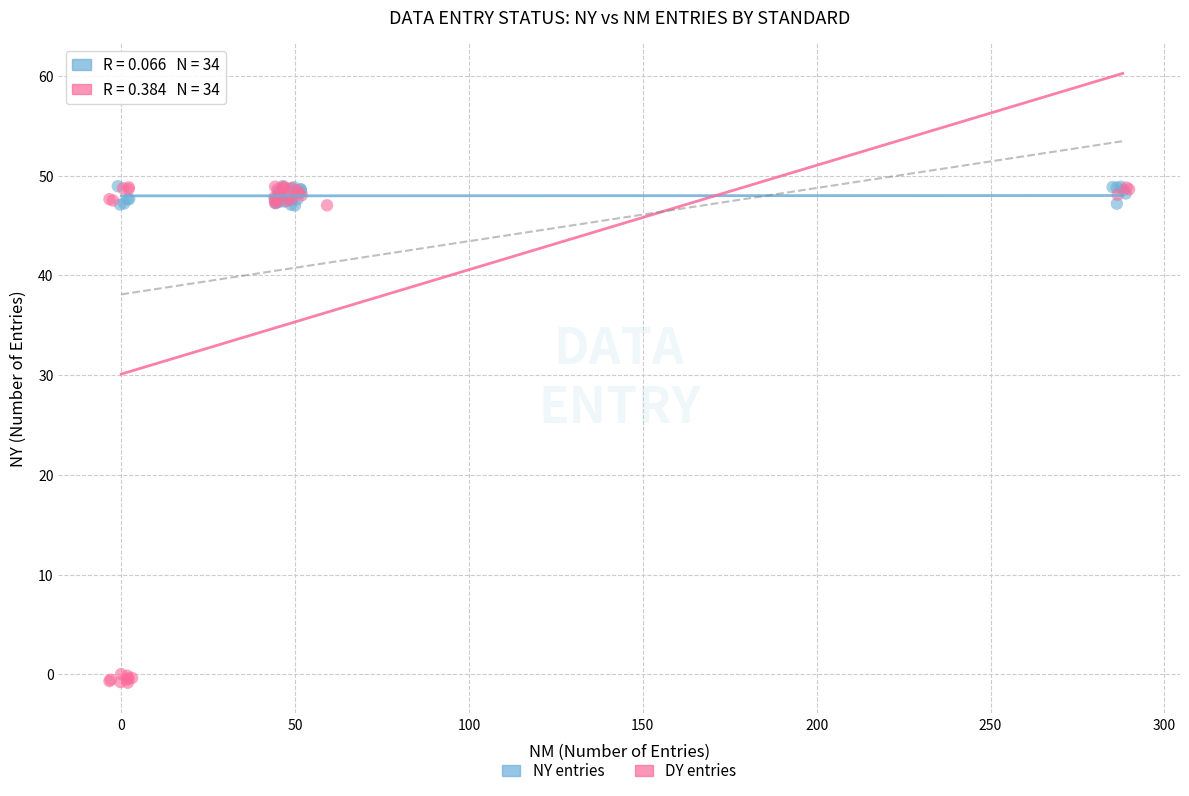

Which series has the largest Y range (max minus min)?

DY entries